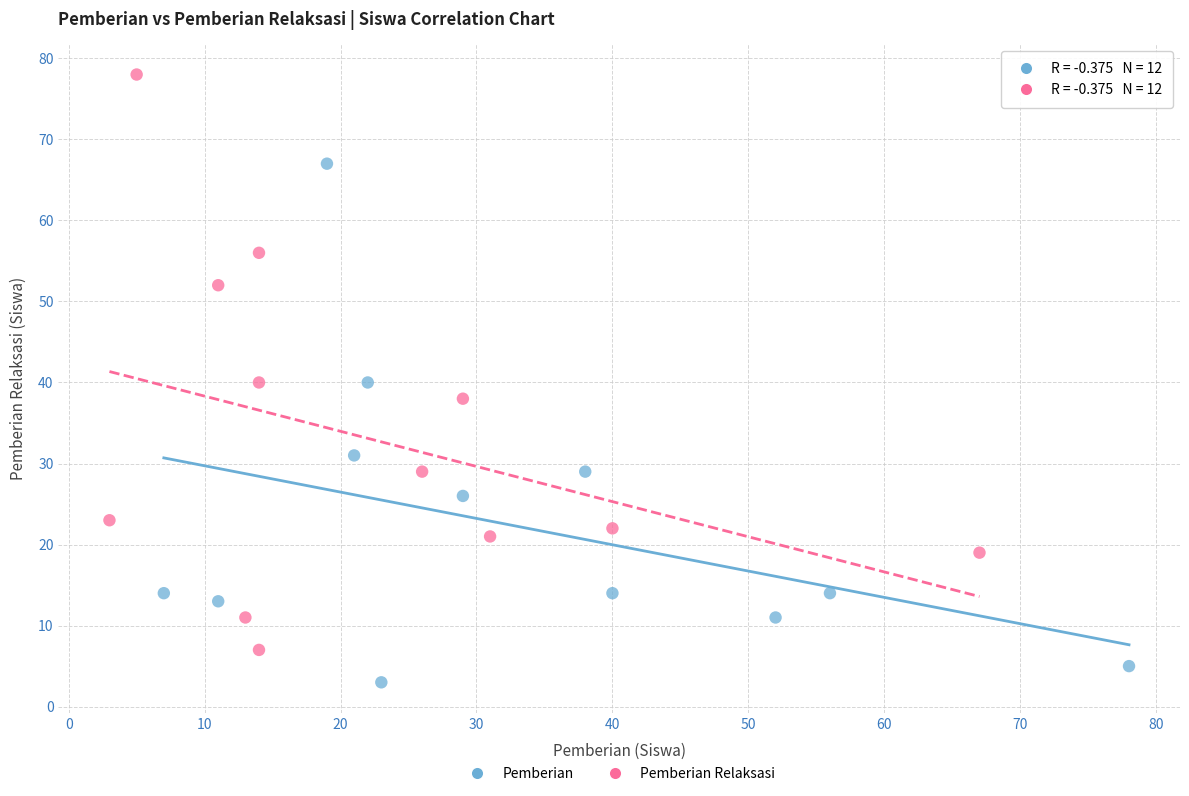

Which series has the widest spread of Y values?

Pemberian Relaksasi